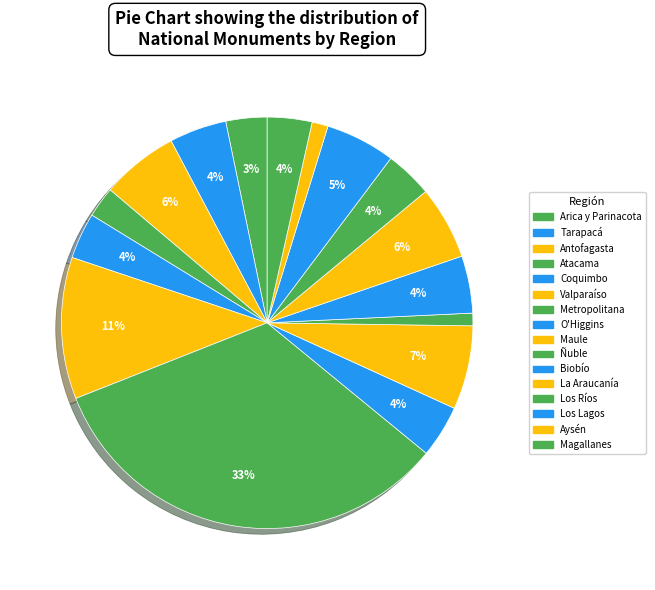

Is it true that Los Ríos is 12% of the pie?

False